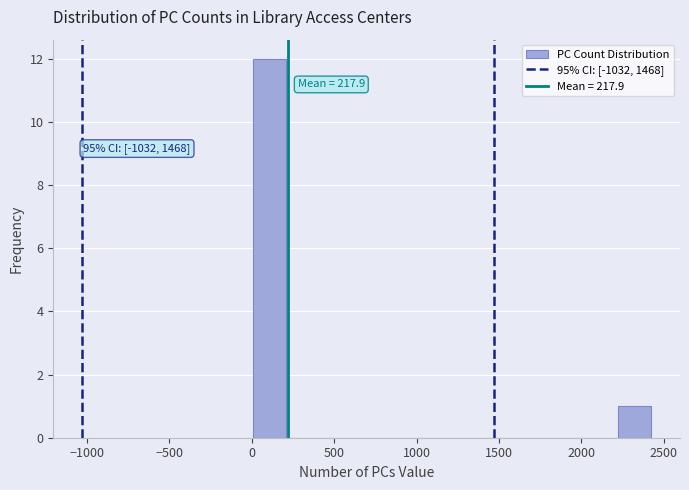

Over which range of the x-axis is the bar tallest?

0 to 200